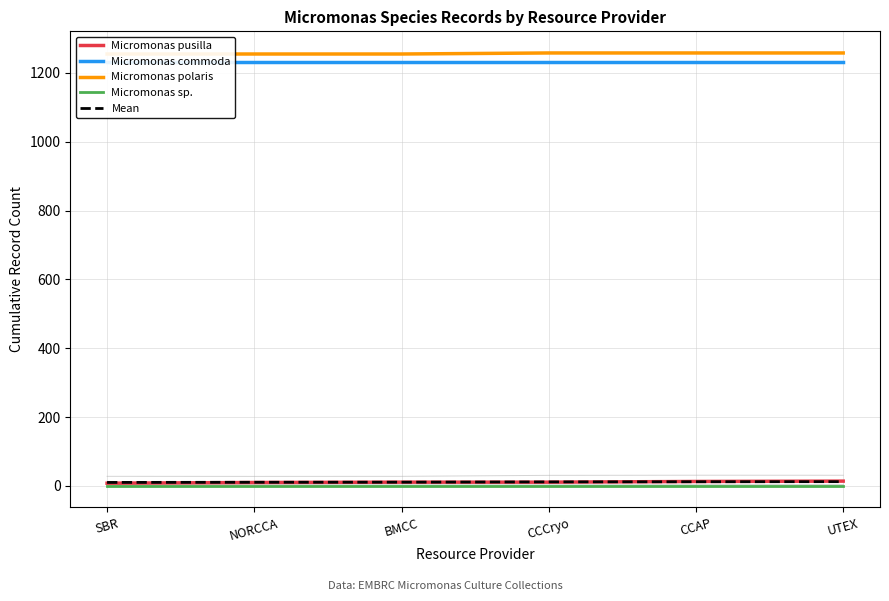

What position from the right is CCAP?

2